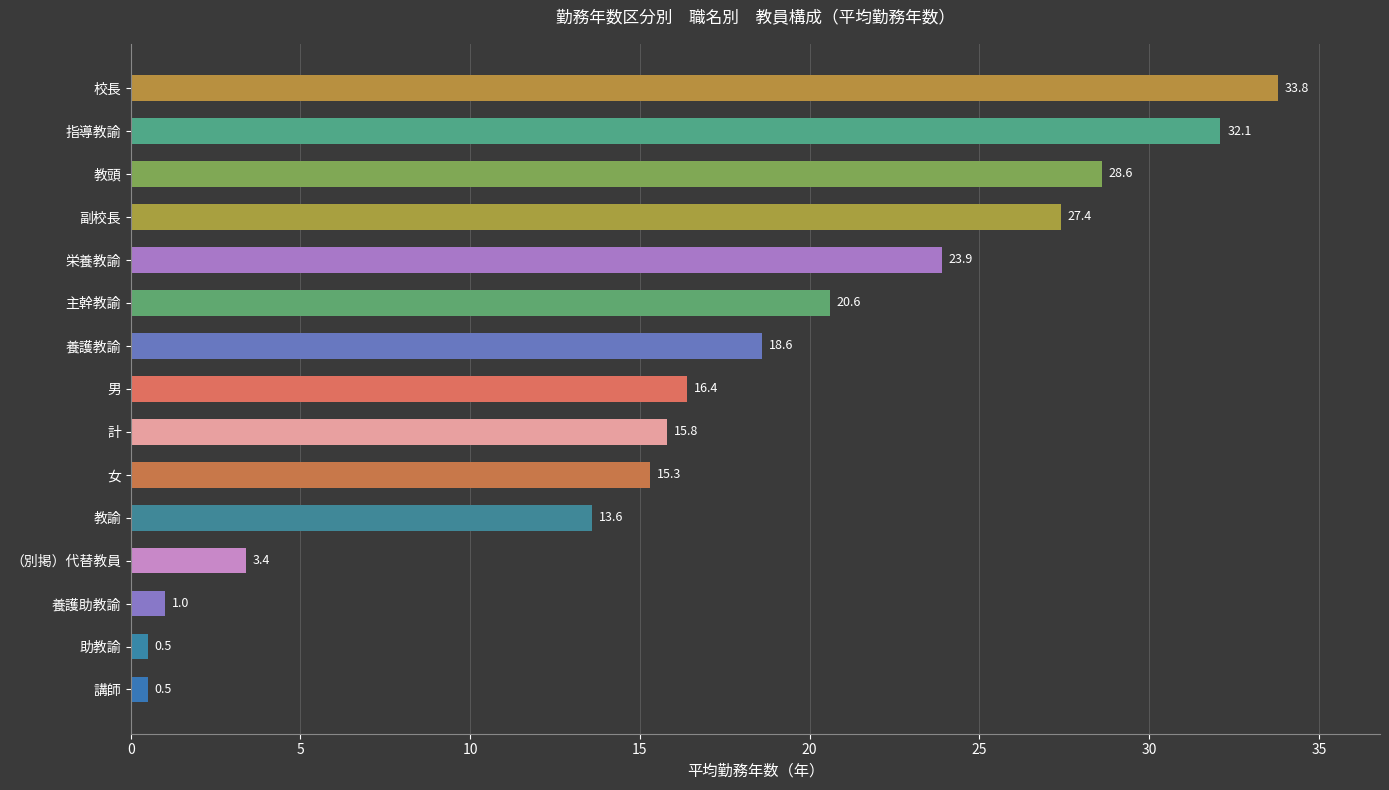

What is the difference between the values at 教頭 and 計?

12.8